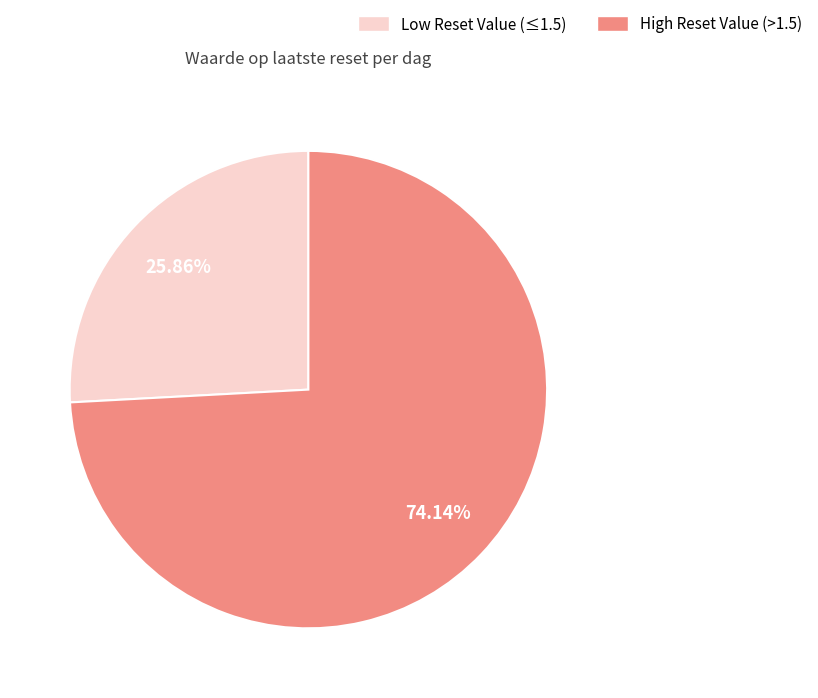

Rank the categories by value from lowest to highest.

Low Reset Value (≤1.5), High Reset Value (>1.5)